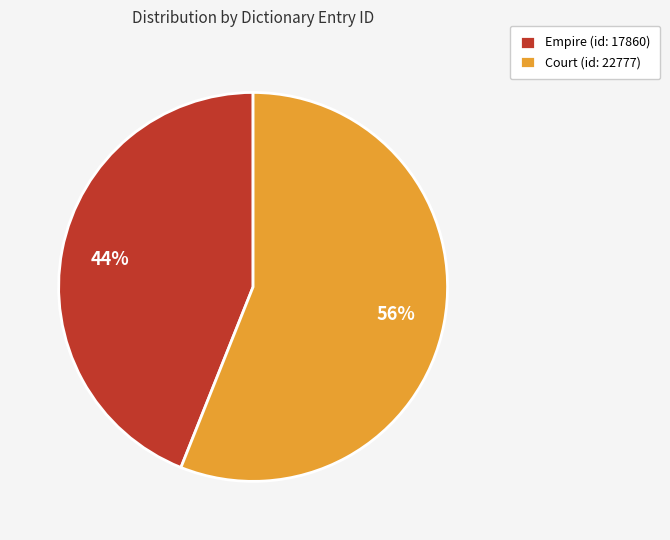

Count the number of slices in the pie.

2